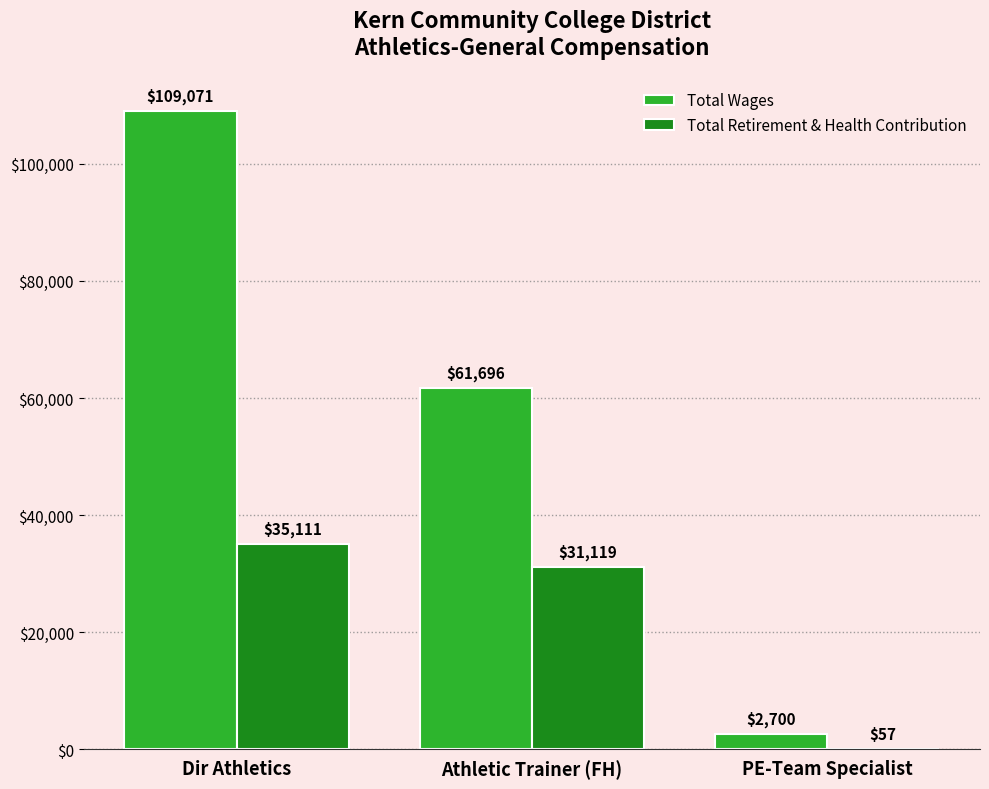

Where is Total Wages nearest to the value 55885?

Athletic Trainer (FH)